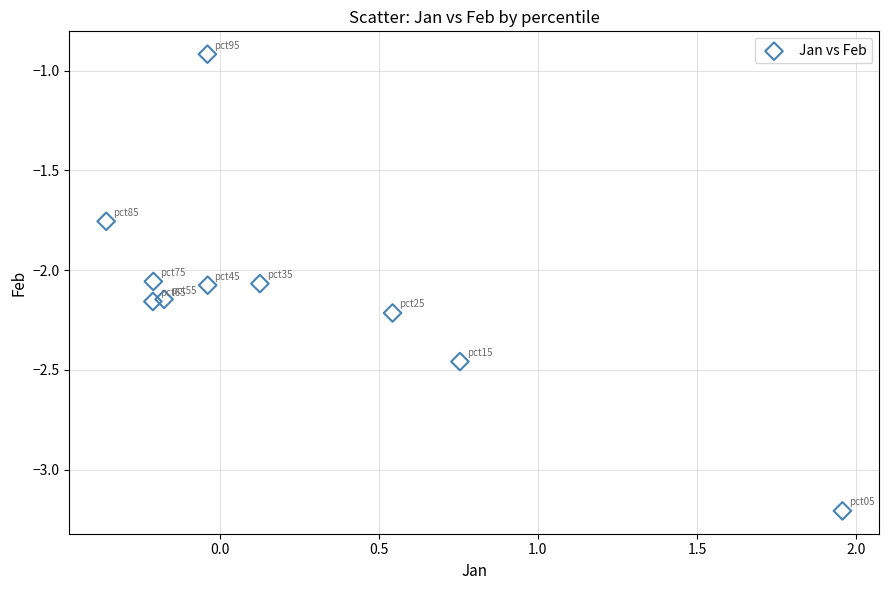

What is the range of X values (max minus min)?

2.3